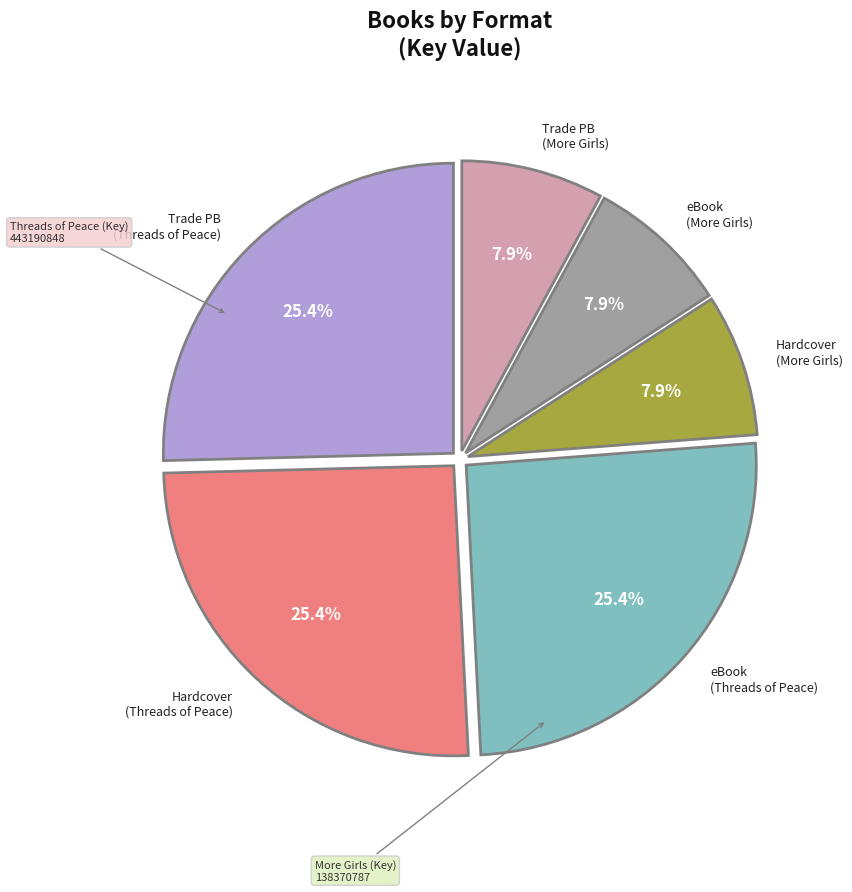

Is there a majority slice in this chart?

No